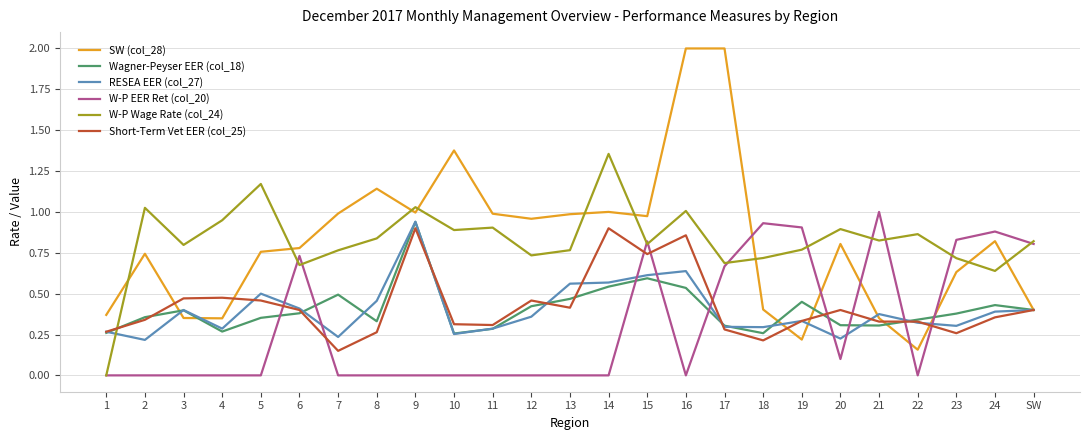

Is it true that W-P EER Ret (col_20) equals 1.2 at 15?

False